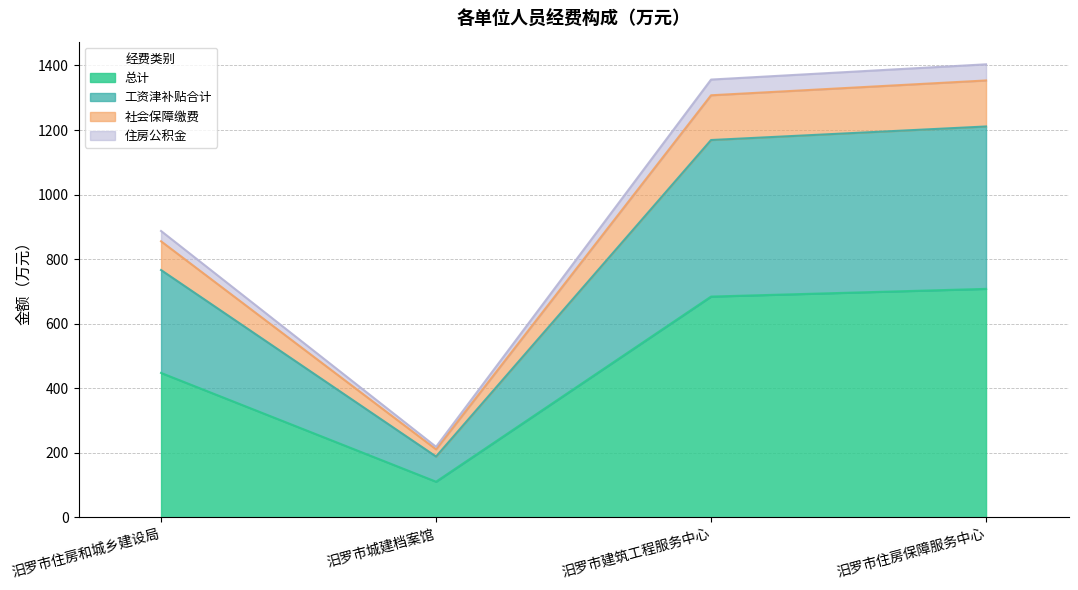

True or false: 工资津补贴合计 and 住房公积金 cross at least once.

False